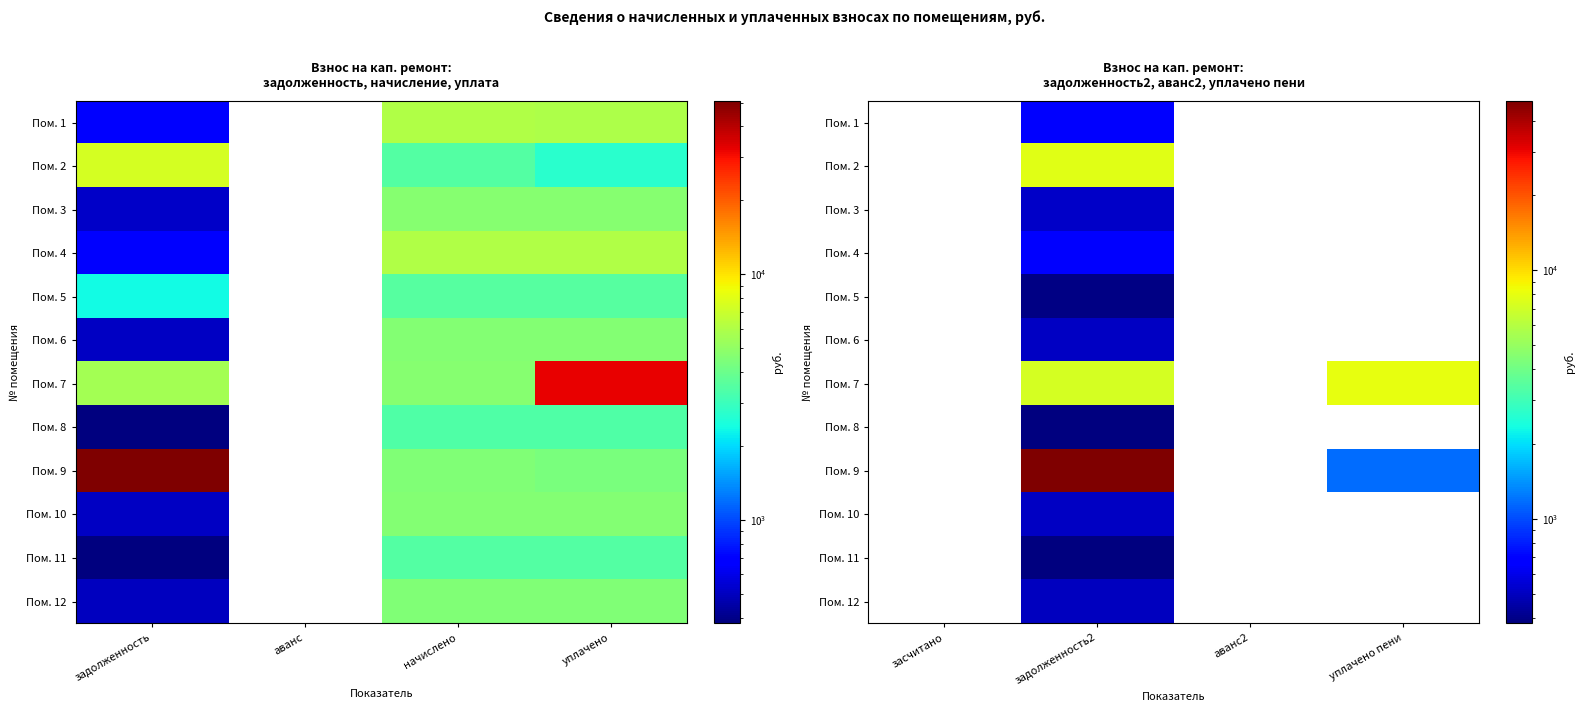

How many values in the Пом. 10 series exceed 0?

1